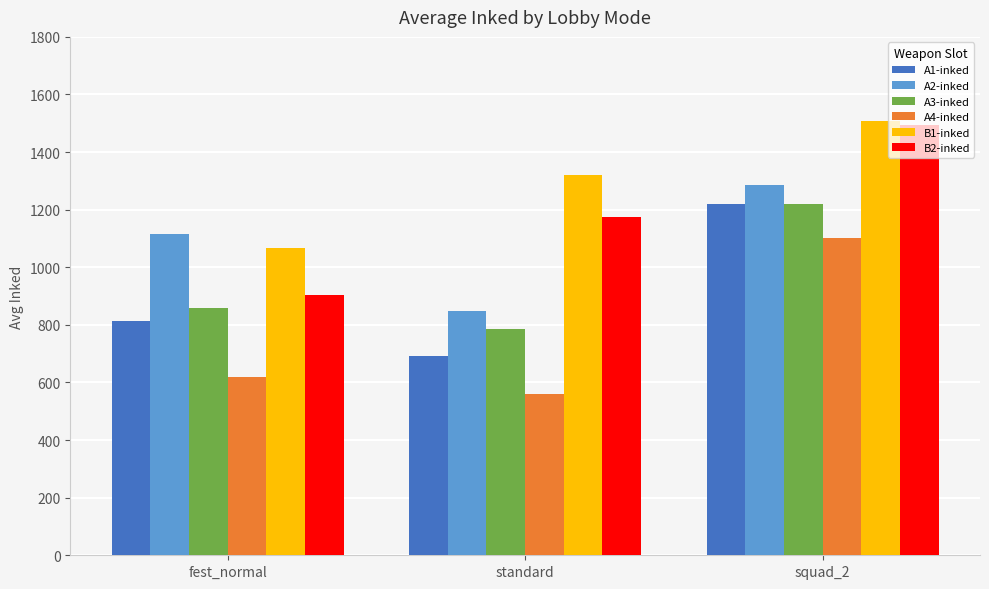

How many bars are there in total?

18